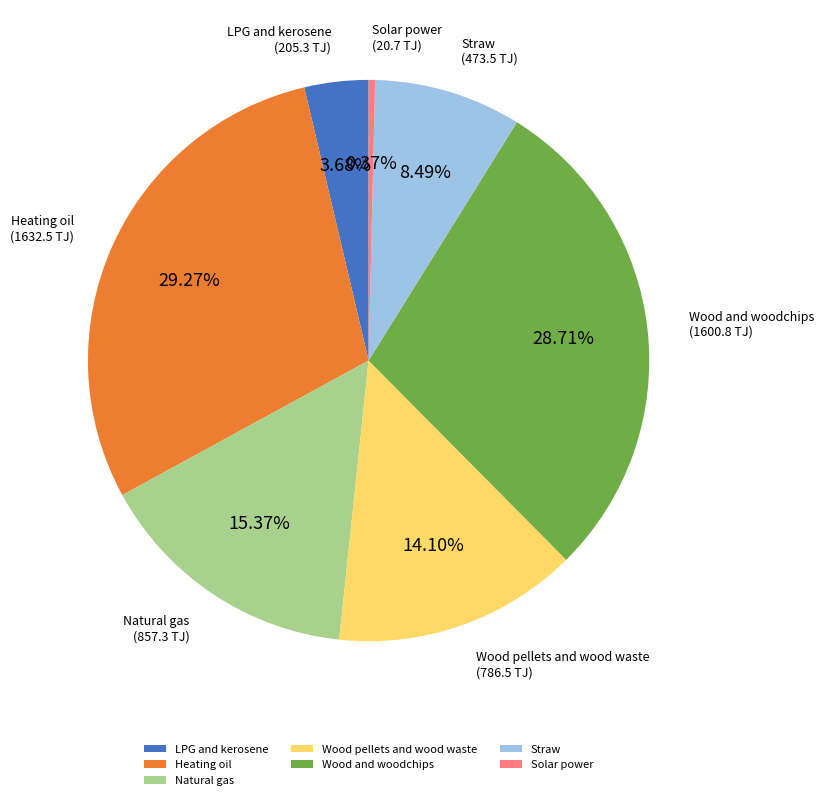

How much of the chart is everything except Heating oil?

70.7%